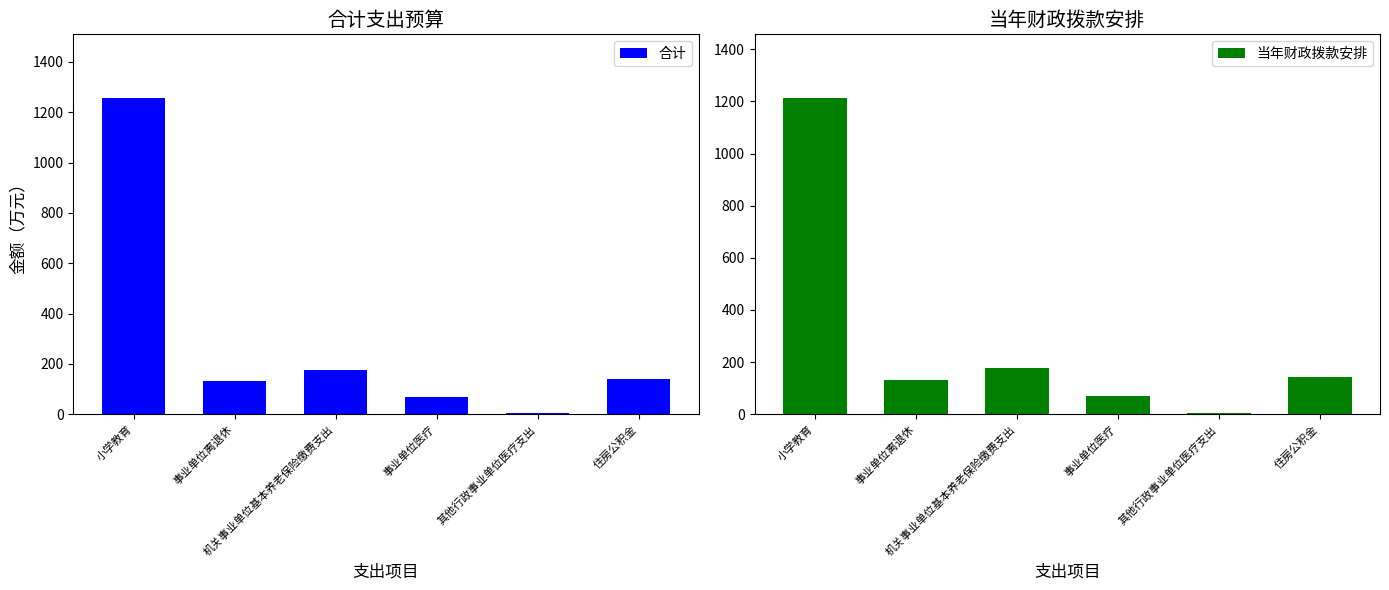

Is the value of 合计 at 住房公积金 greater than the value of 当年财政拨款安排 at 住房公积金?

No